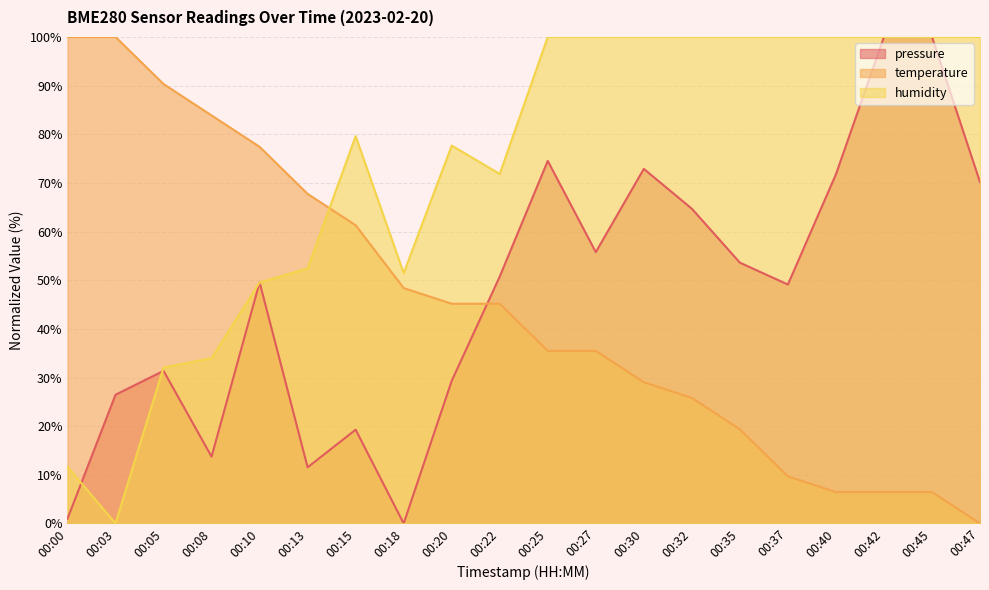

What is the difference between the maximum and minimum values in the pressure series?

100.0